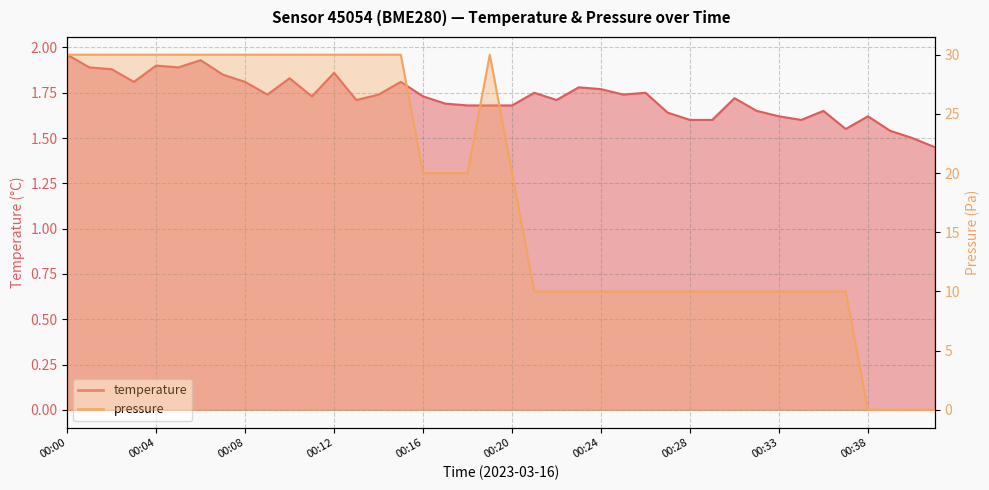

How many interior local peaks does the pressure series have?

1